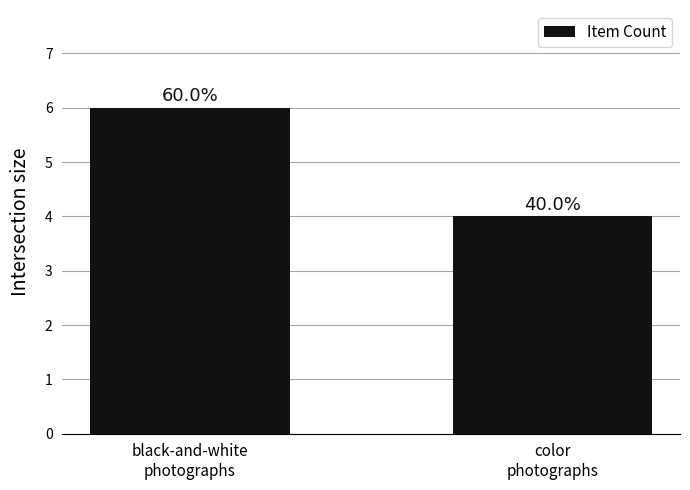

Reading left to right, extract all data points from this chart.

black-and-white
photographs=6	color
photographs=4